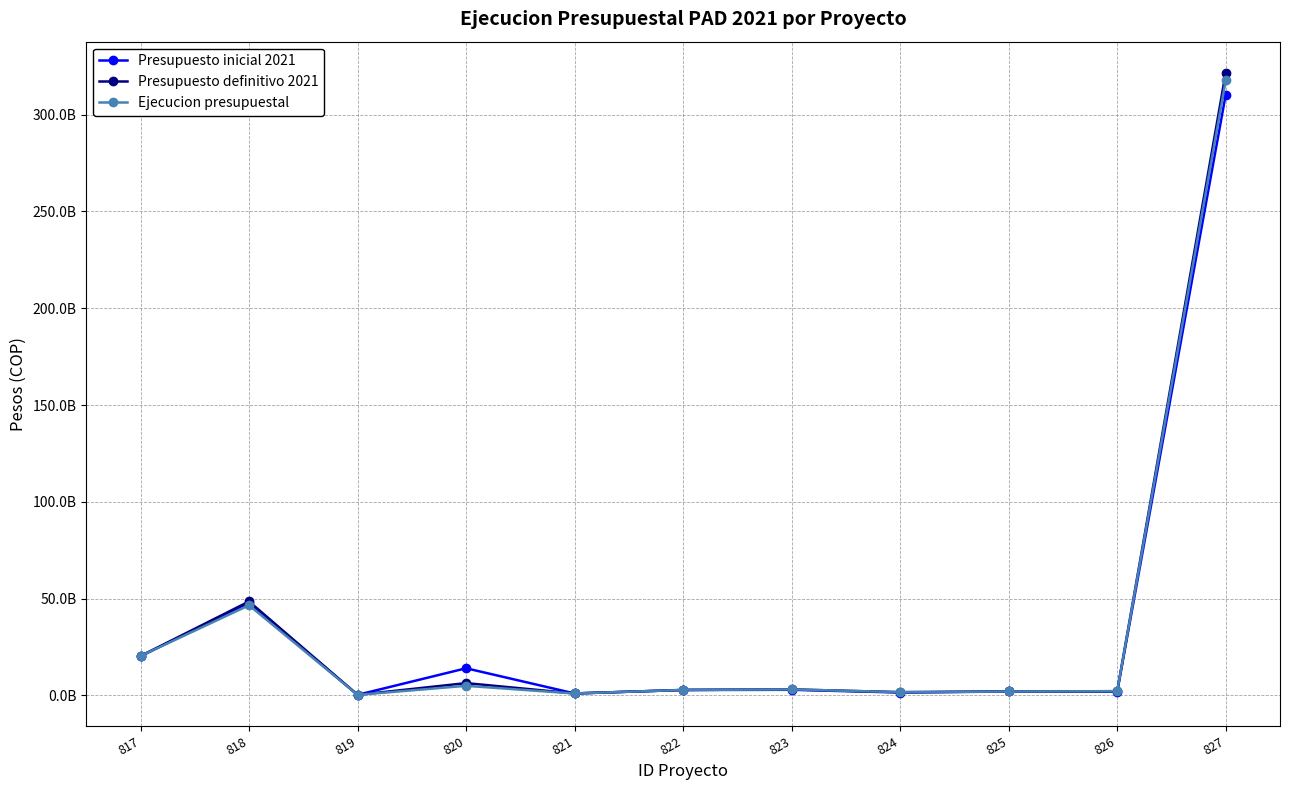

Is this an area chart (filled region under the line)?

No